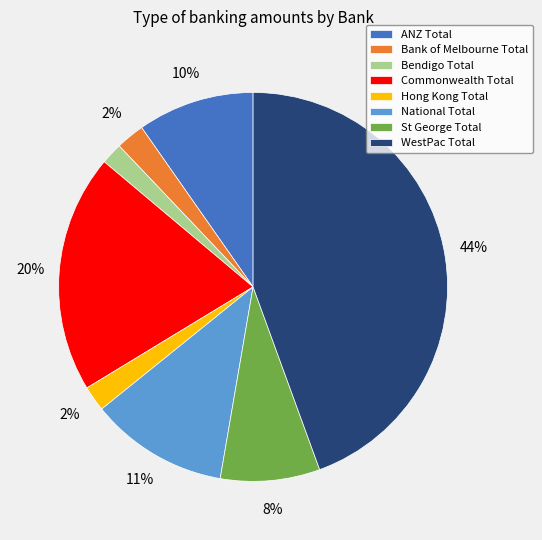

Does Commonwealth Total account for over 50% of the chart?

No